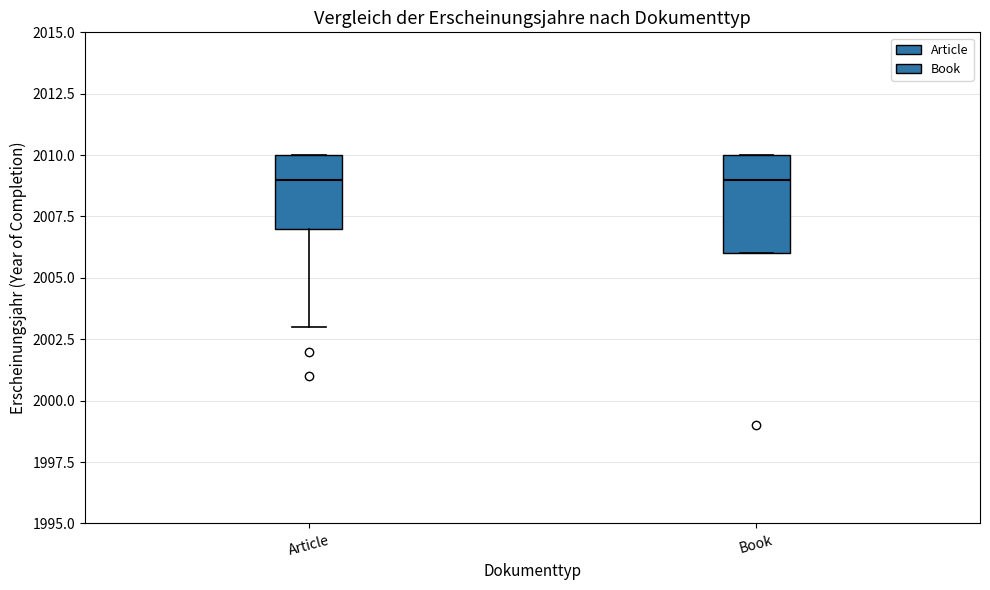

Reading left to right, read every box against the y-axis: the position of its median line, the range the box covers, and the ends of its whiskers. The values are not printed on the chart, so give them approximately, as read against the axis.

Article: median 2009, box 2007 to 2010, whiskers 2003 to 2010
Book: median 2009, box 2006 to 2010, whiskers 2006 to 2010